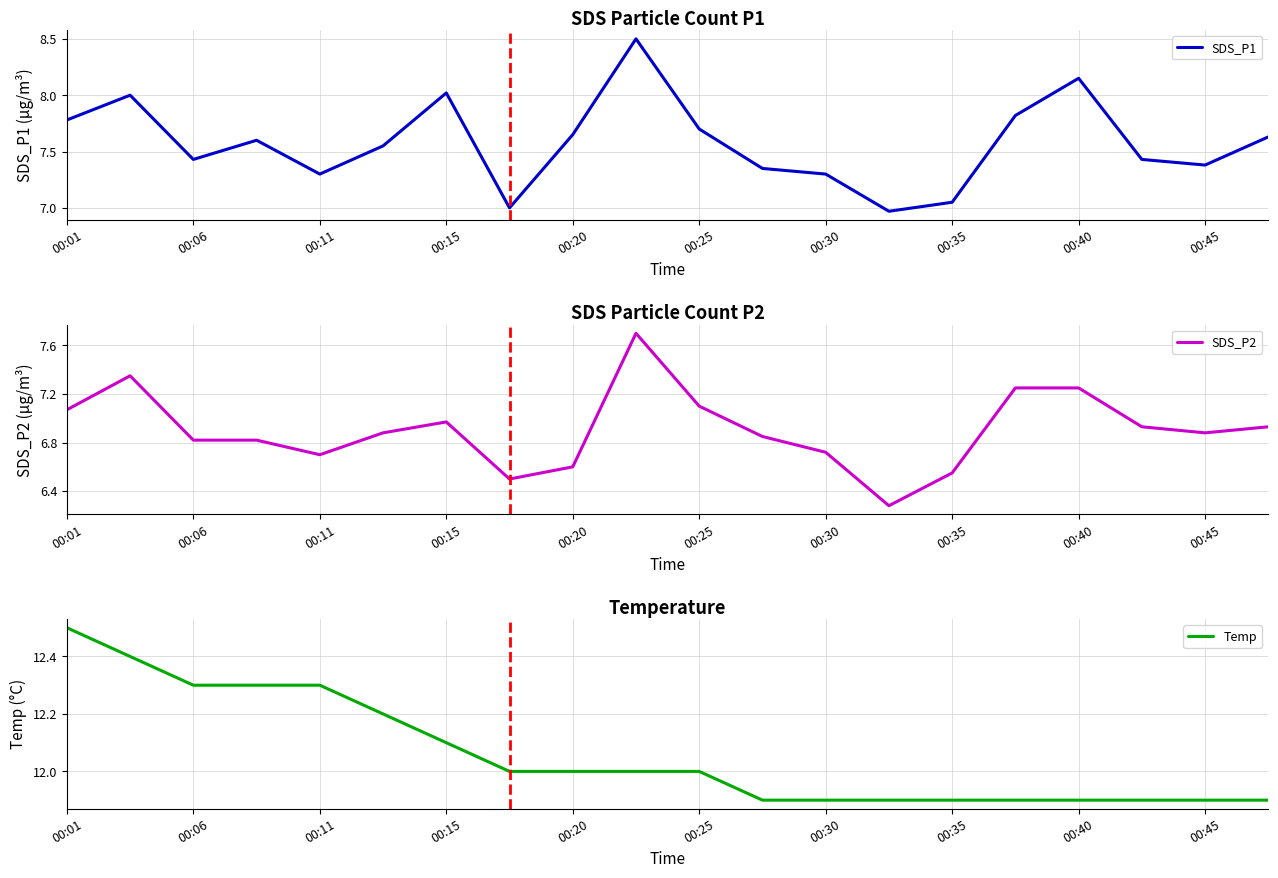

Is this an area chart (filled region under the line)?

No